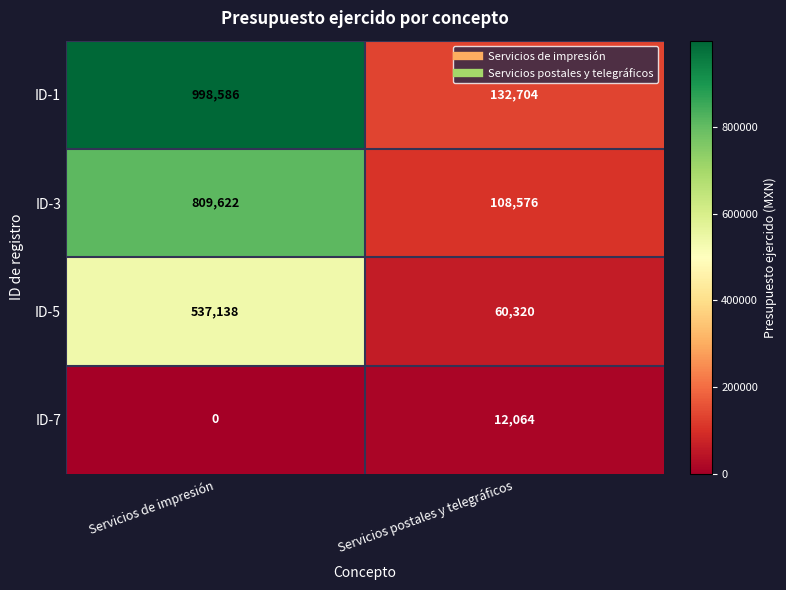

Is it true that ID-5 equals 60320 at Servicios postales y telegráficos?

True